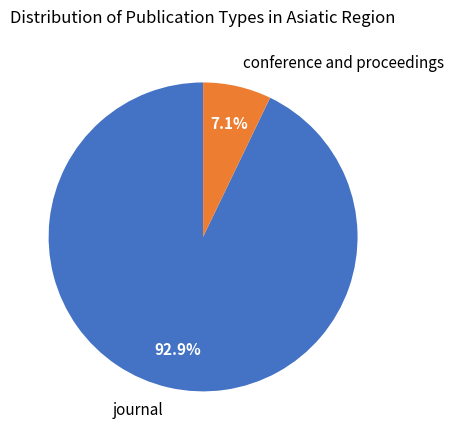

Rank the categories by value from lowest to highest.

conference and proceedings, journal